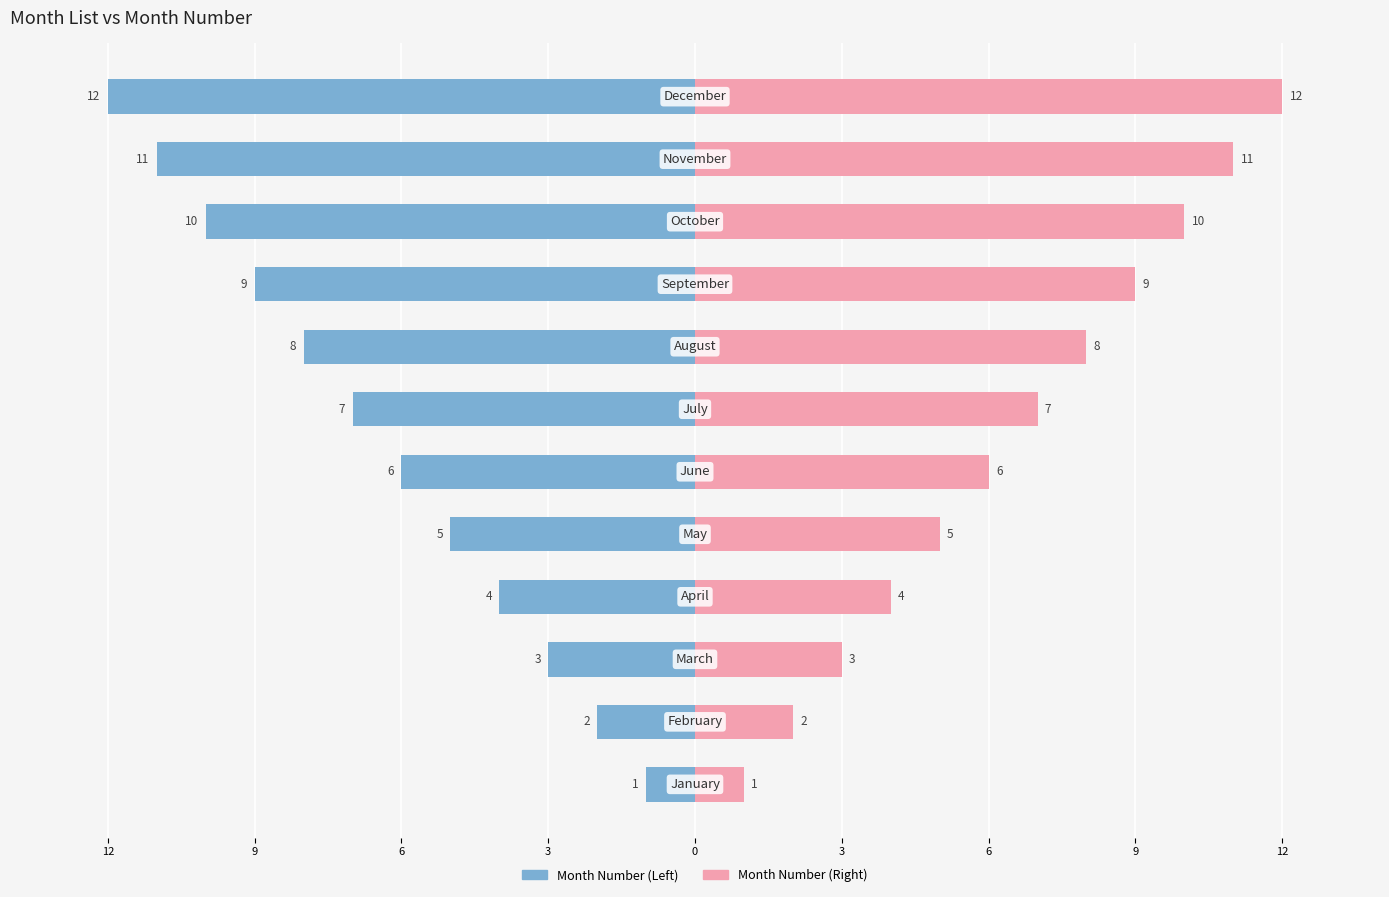

Is it true that Month Number (Right) equals 1 at 9?

False